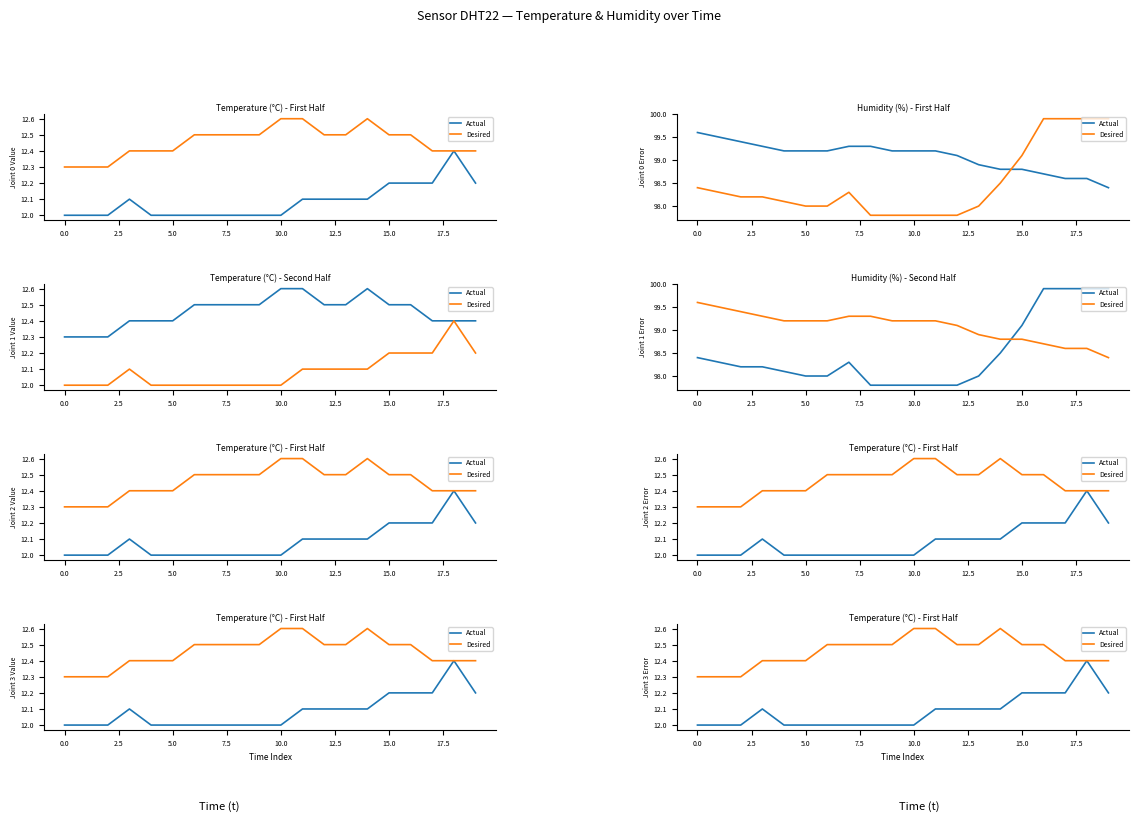

Which category has the highest value across all series?

10